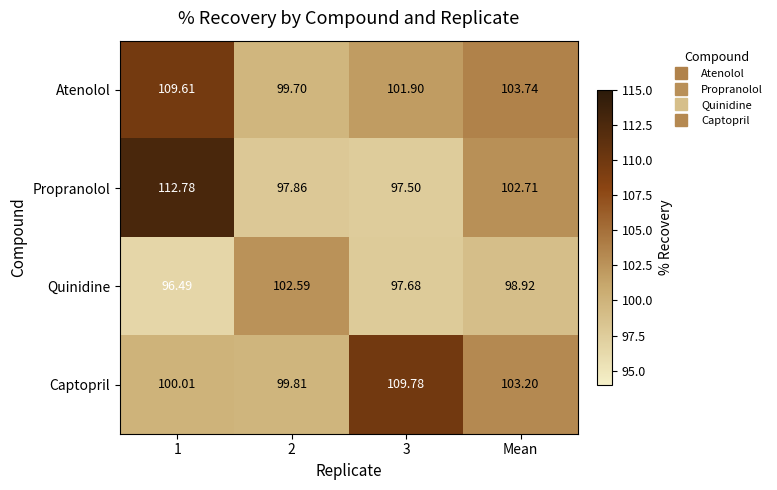

How many distinct data groups are displayed?

4